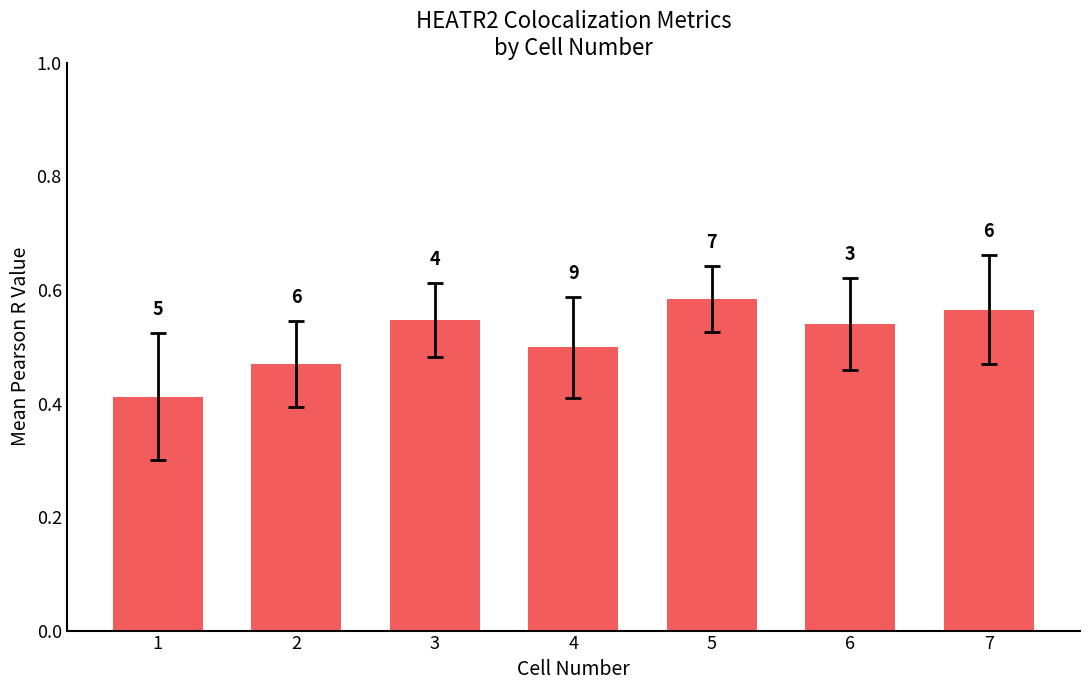

Are the bars horizontal?

No